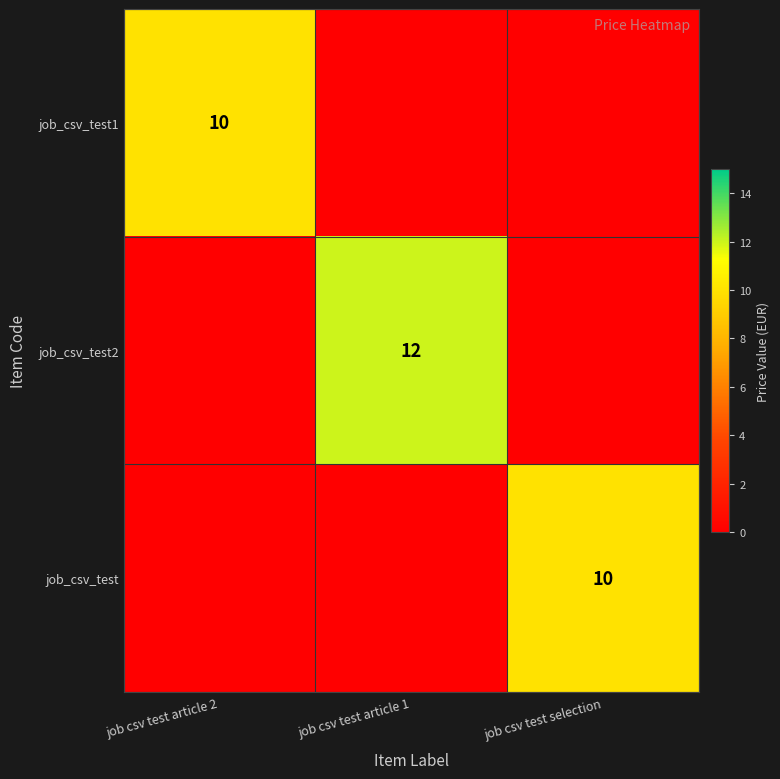

Is it true that job_csv_test2 equals 4 at job csv test article 1?

False